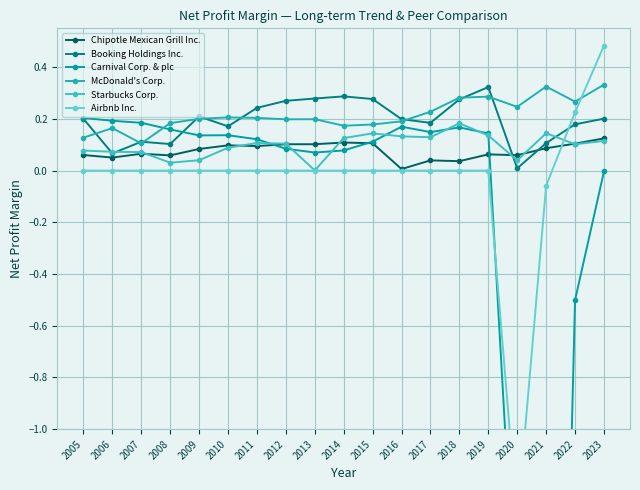

Where is the first local maximum for McDonald's Corp.?

2006